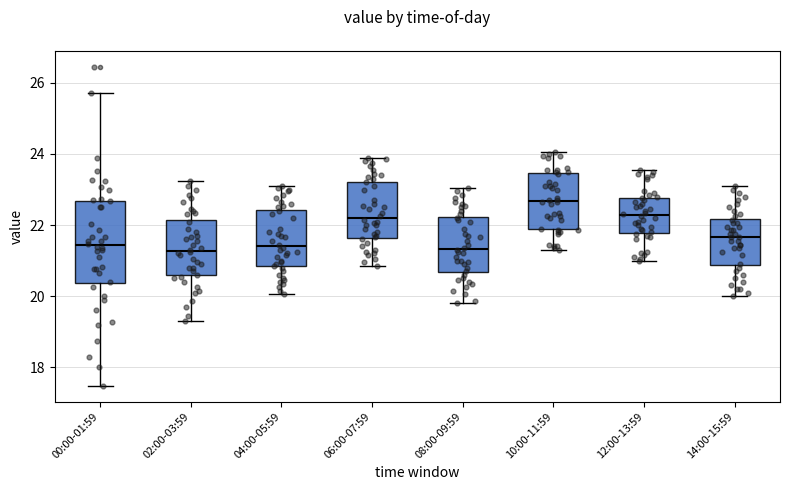

Where does the upper whisker of the box for 10:00-11:59 end on the y-axis? The values are not printed on the chart, so give them approximately, as read against the axis.

24.0